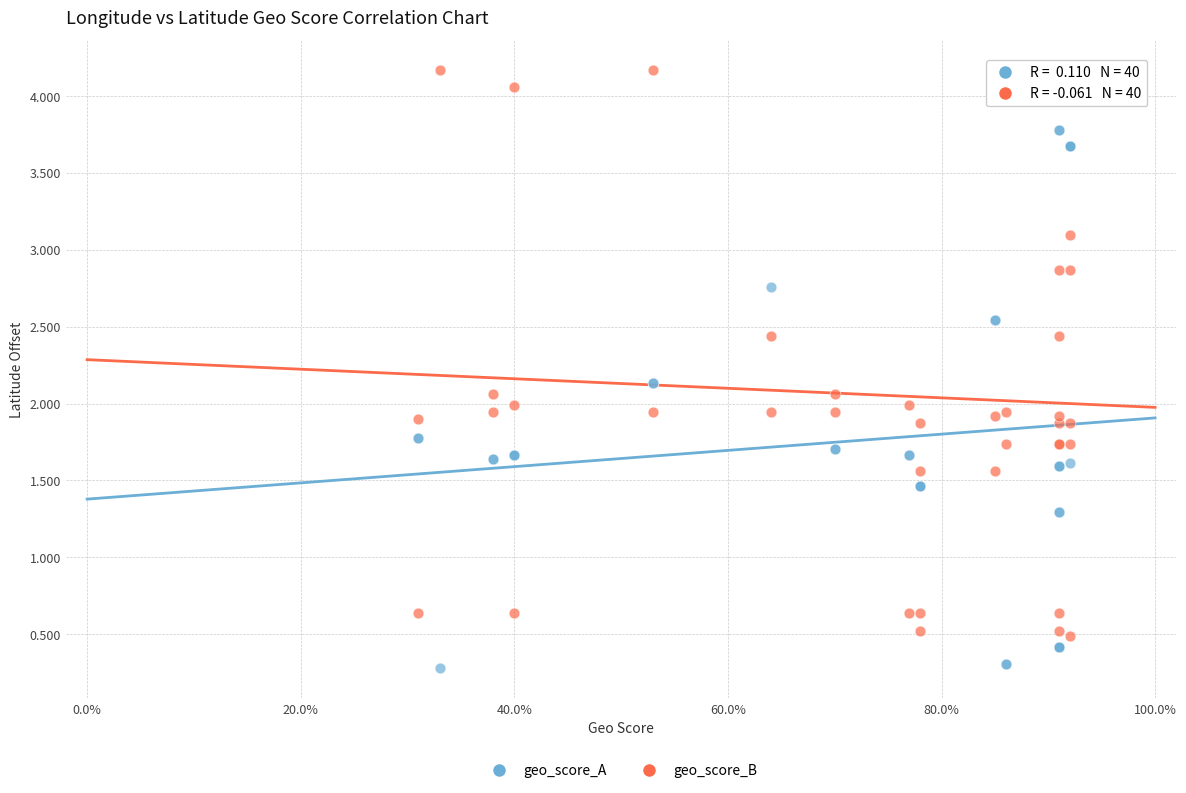

Which series contains the highest Y value?

geo_score_B